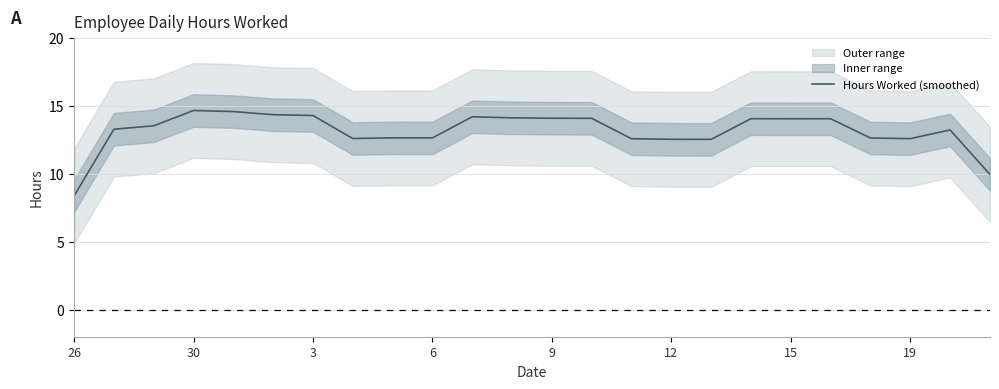

At which label does Hours Worked (smoothed) reach its minimum?

26